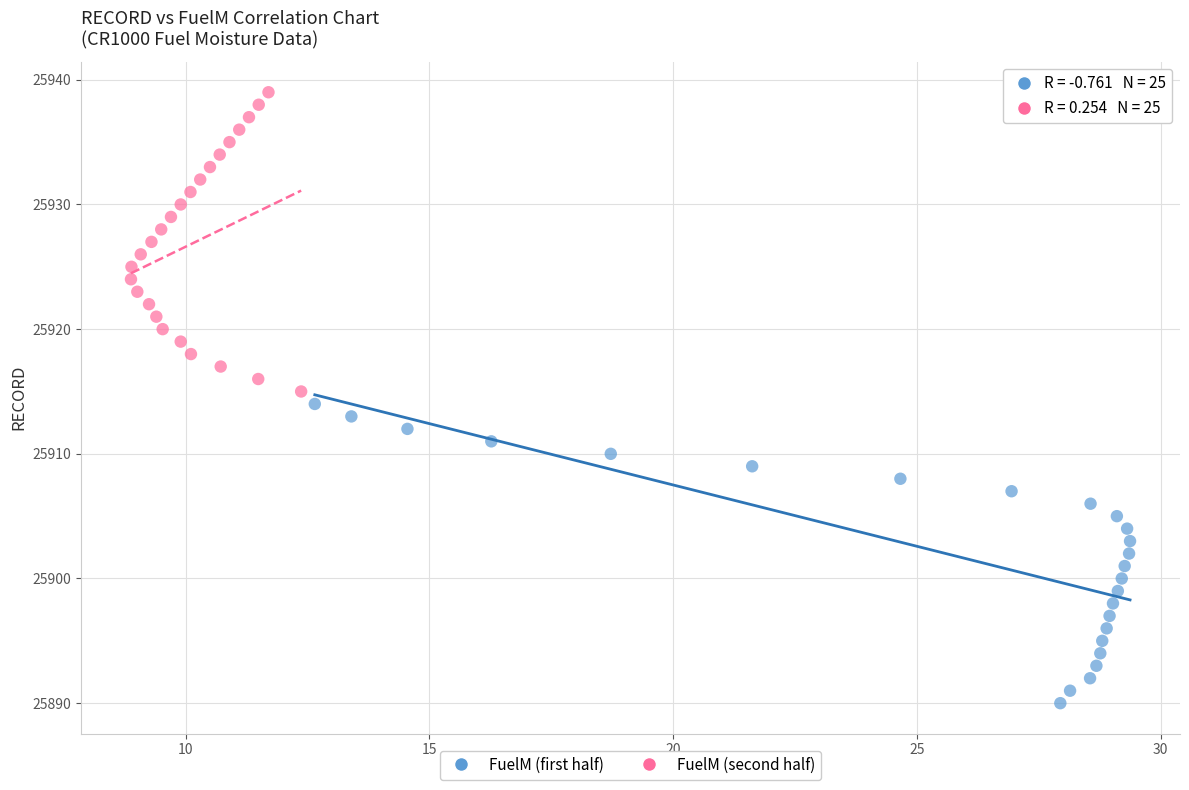

Which series contains the highest Y value?

FuelM (second half)